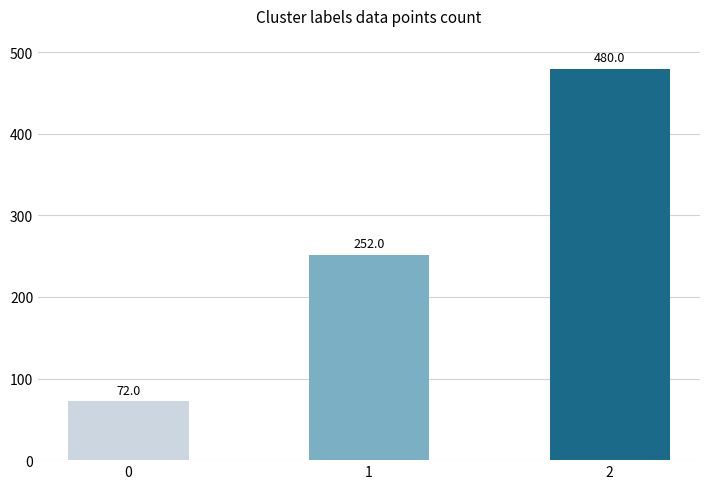

What is the change in value from 0 to 1?

+180